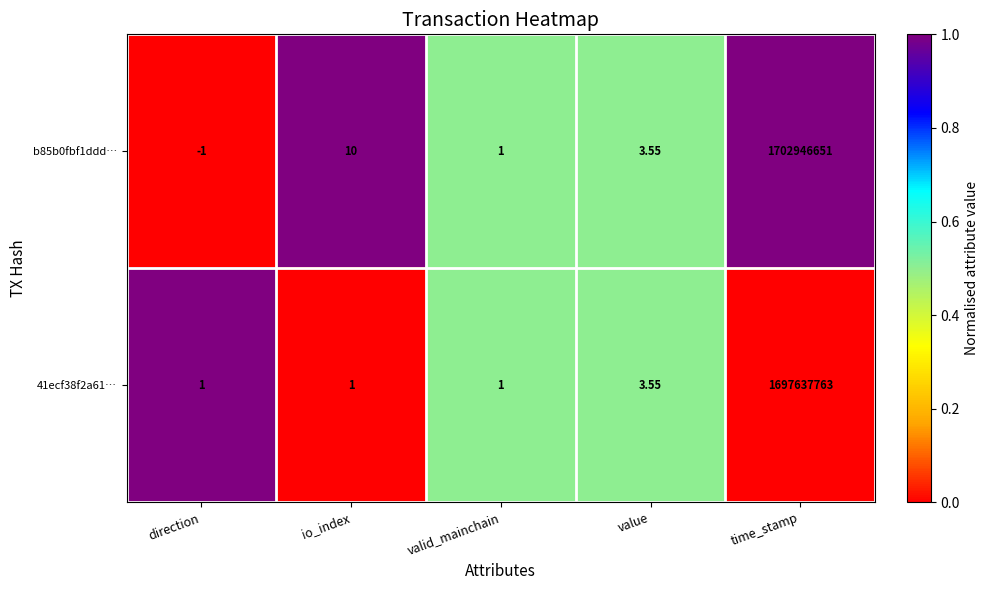

Which category has the lowest value across all series?

direction